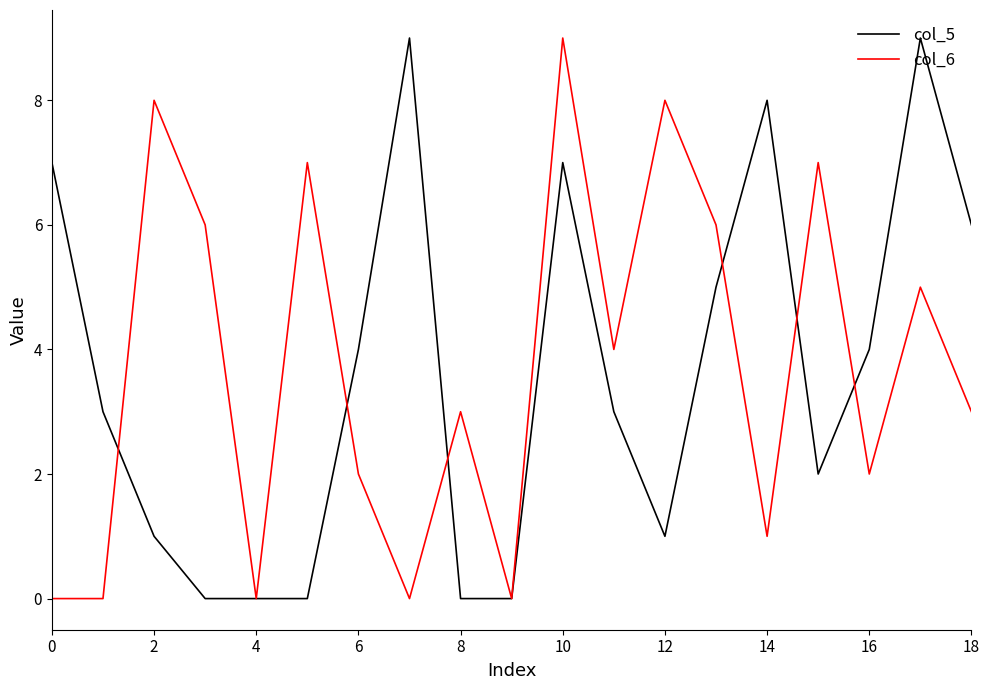

What is the maximum value shown in the chart?

9